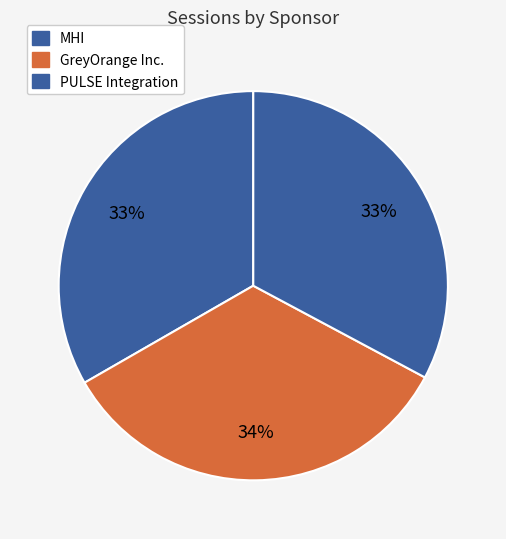

Count the number of slices in the pie.

3